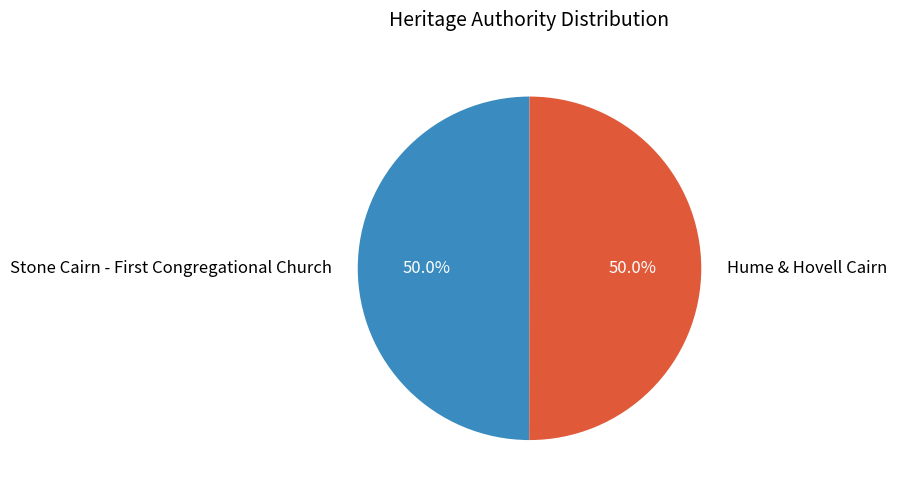

The Hume & Hovell Cairn slice represents 50% of the pie. True or false?

True